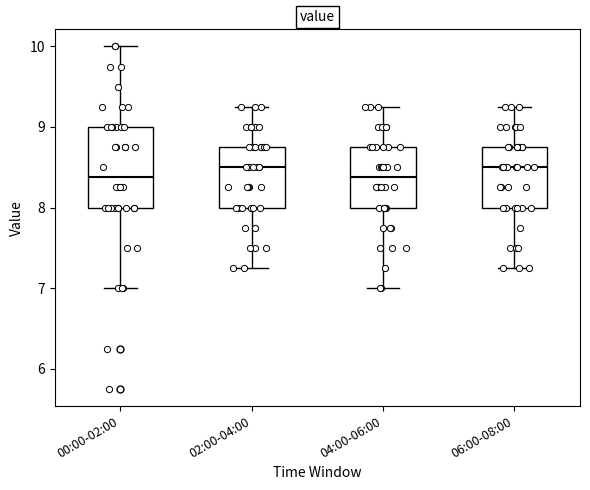

Reading left to right, transcribe this box plot: for each box, give where its median line is, the range the box spans, and where its two whiskers end, as read against the y-axis. The values are not printed on the chart, so give them approximately, as read against the axis.

00:00-02:00: median 8.4, box 8.0 to 9.0, whiskers 7.0 to 10.0
02:00-04:00: median 8.5, box 8.0 to 8.8, whiskers 7.3 to 9.3
04:00-06:00: median 8.4, box 8.0 to 8.8, whiskers 7.0 to 9.3
06:00-08:00: median 8.5, box 8.0 to 8.8, whiskers 7.3 to 9.3